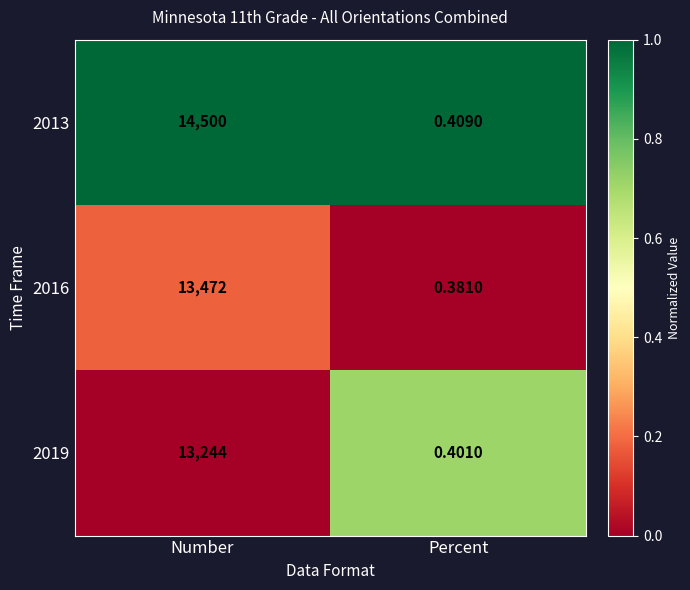

Rank the series at Number from lowest to highest value.

2019, 2016, 2013